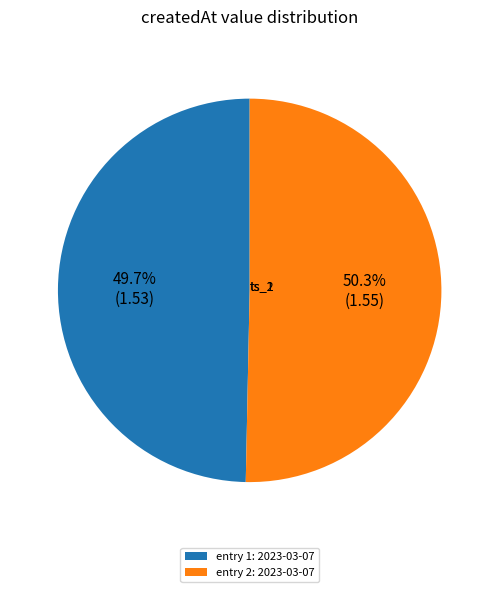

Is there any slice that represents more than half of the pie?

Yes